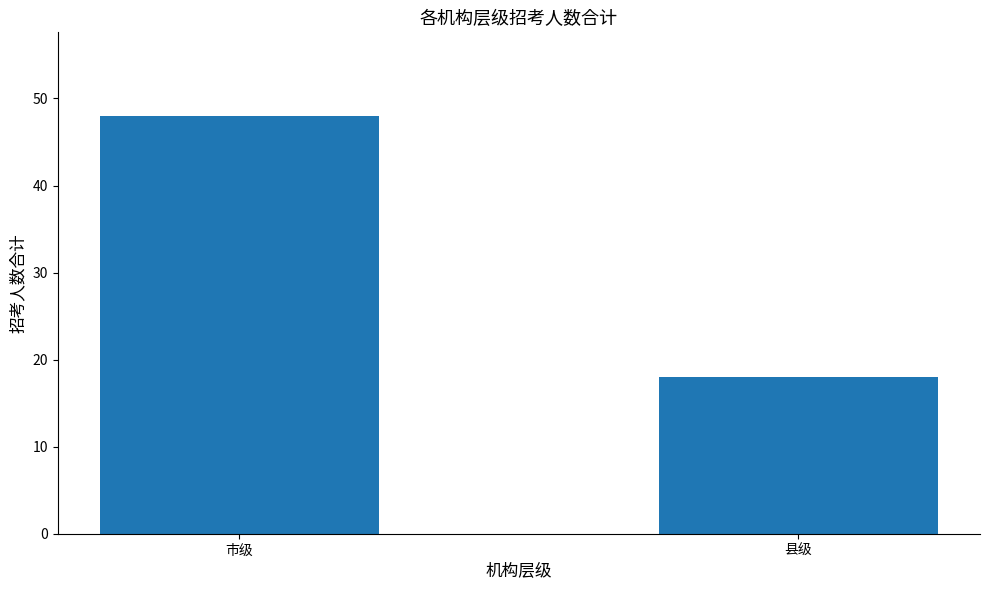

What is the value of the 1st bar from the left?

48